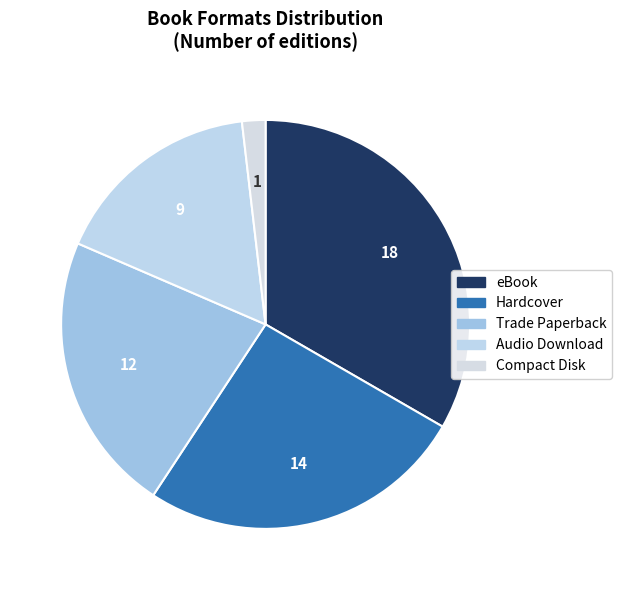

Rank the categories by value from lowest to highest.

Compact Disk, Audio Download, Trade Paperback, Hardcover, eBook